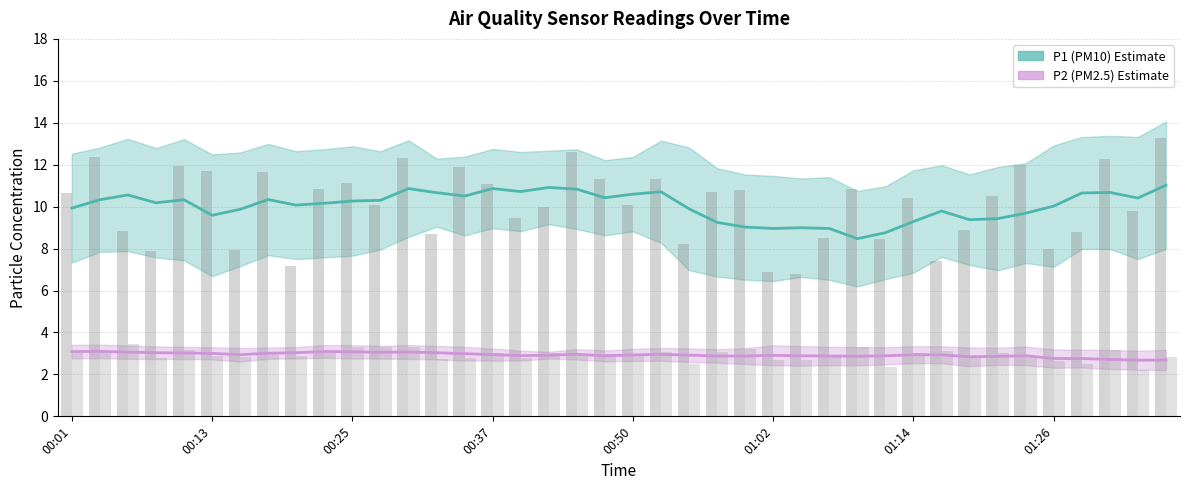

What is the difference between the maximum and minimum values in the P1 (PM10) series?

2.5